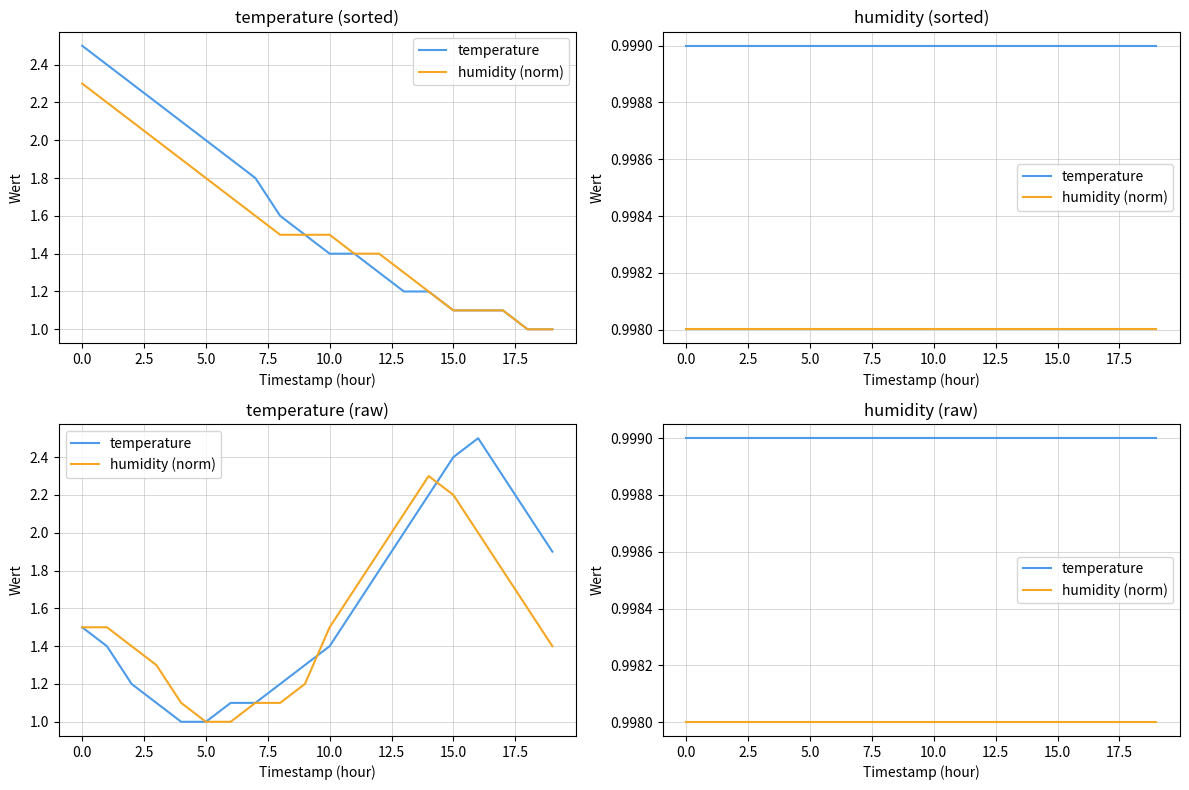

True or false: temperature and humidity (norm) intersect in this chart.

False